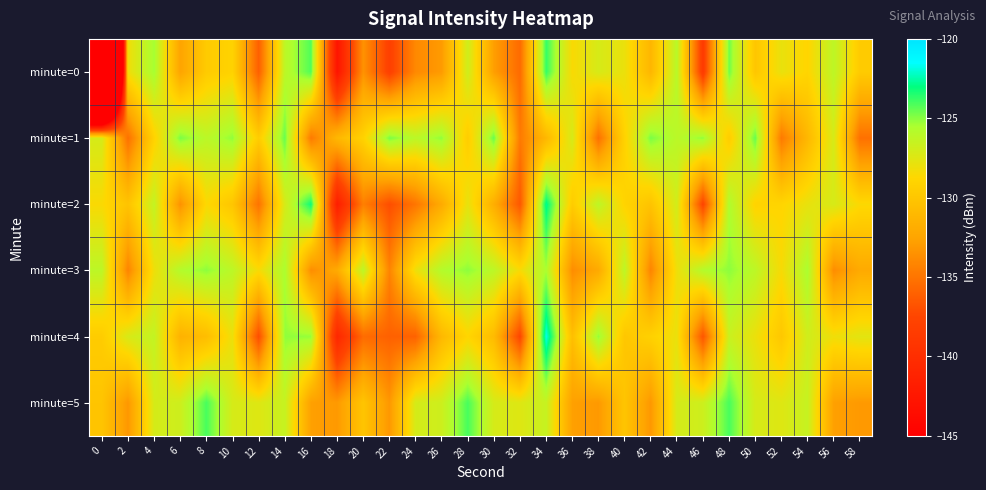

Count the number of categories in the chart.

30